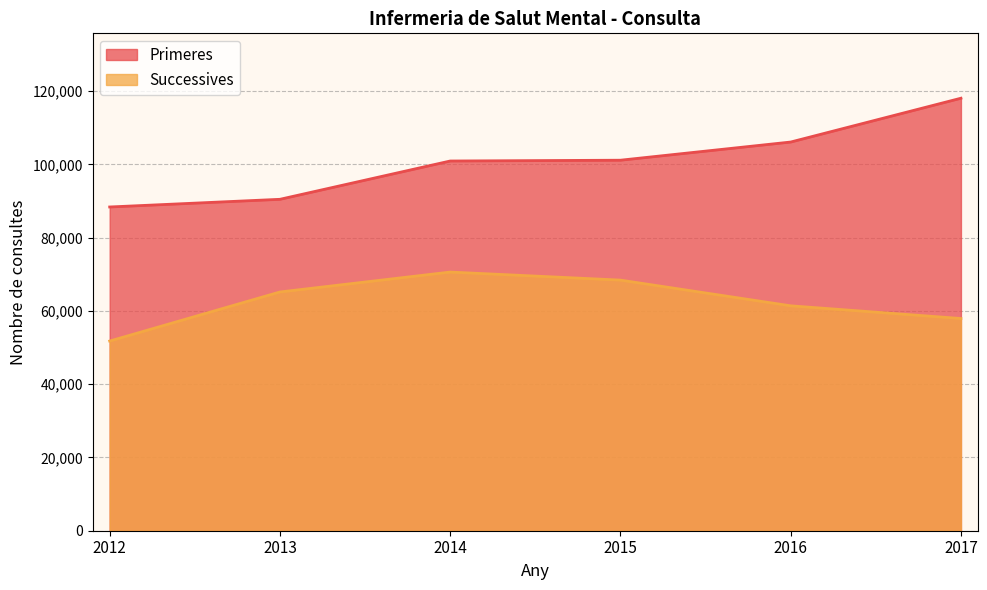

At which label is Primeres closest to 103233?

2015